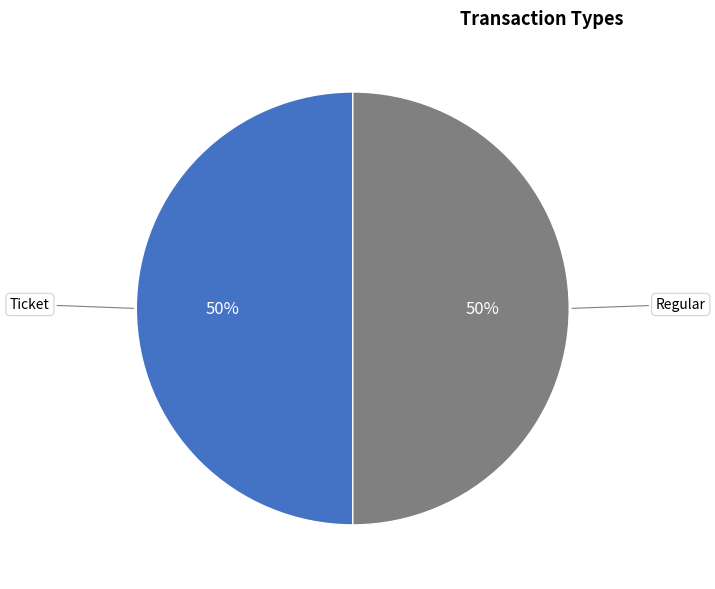

The Ticket slice represents 1% of the pie. True or false?

False